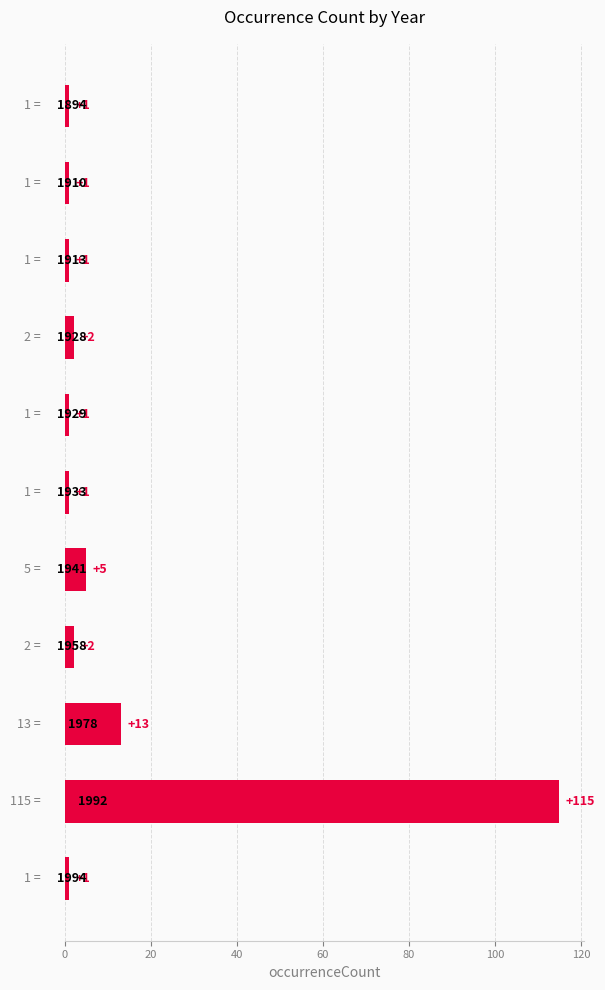

What is the average value?

13